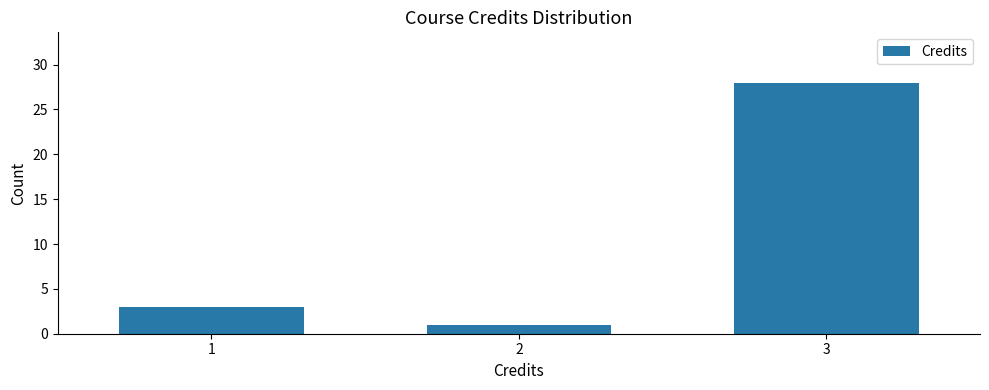

Reading left to right, what are all the values shown in this chart?

1=3	2=1	3=28